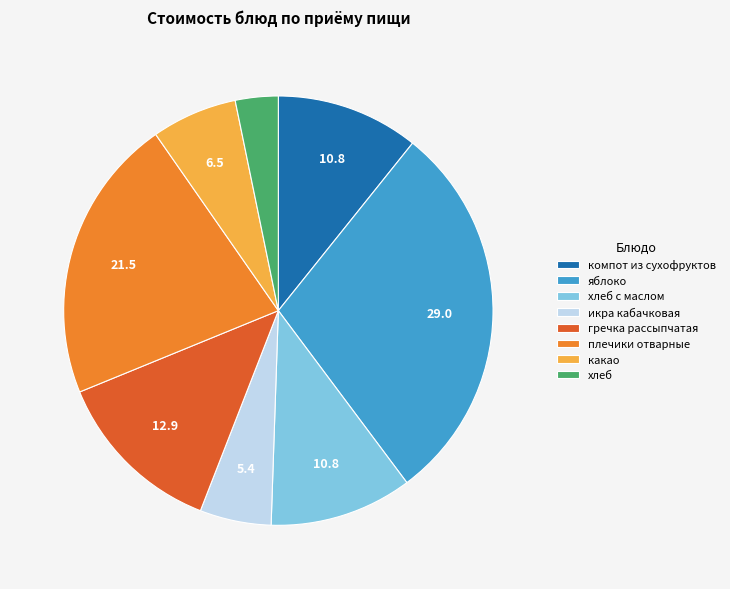

What is the largest slice in the pie chart?

яблоко